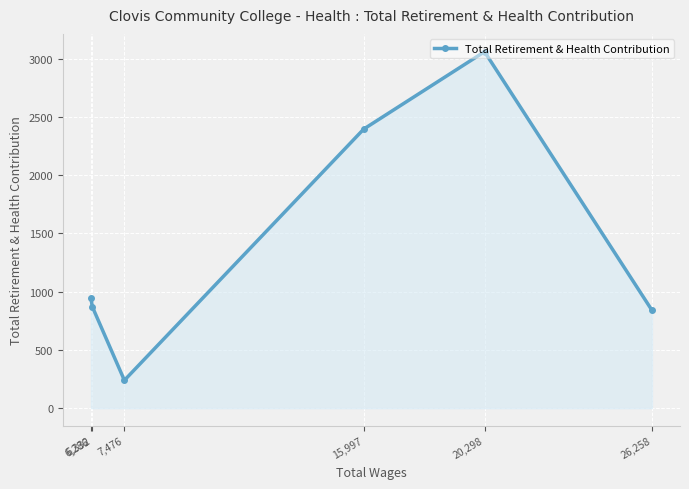

What is the minimum value shown in the chart?

239